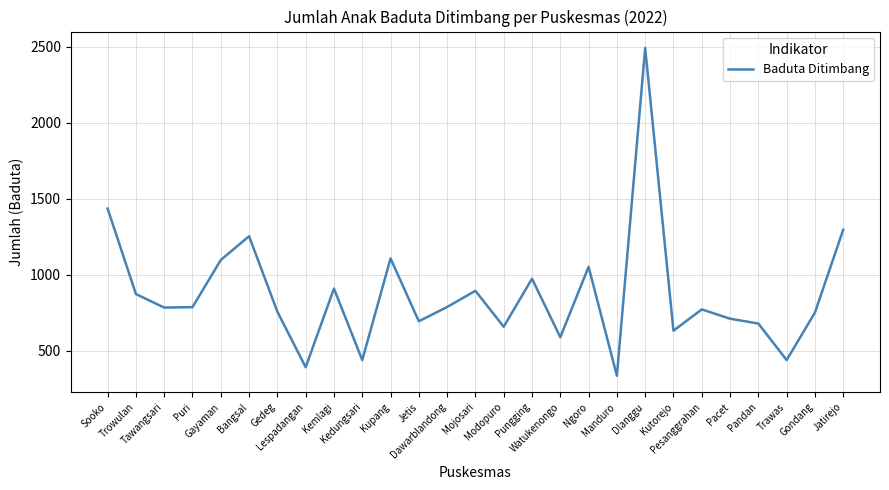

What is the minimum value shown in the chart?

337